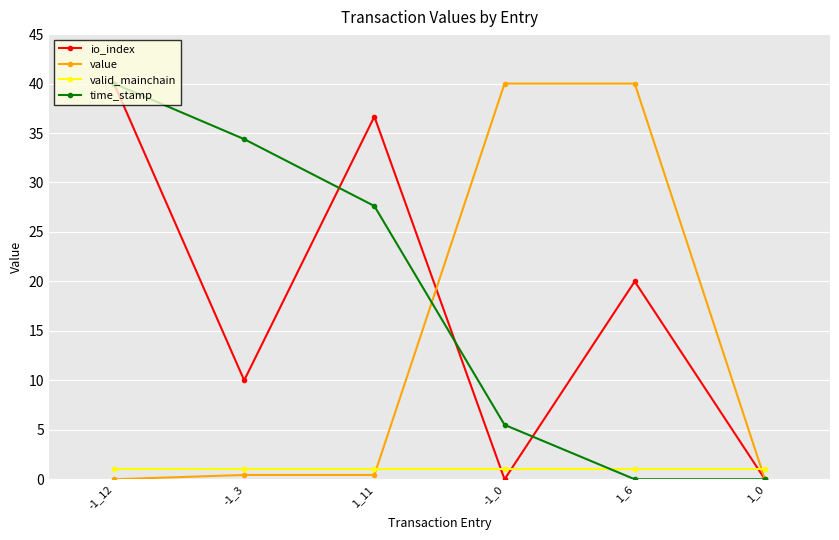

What position from the right is -1_12?

6